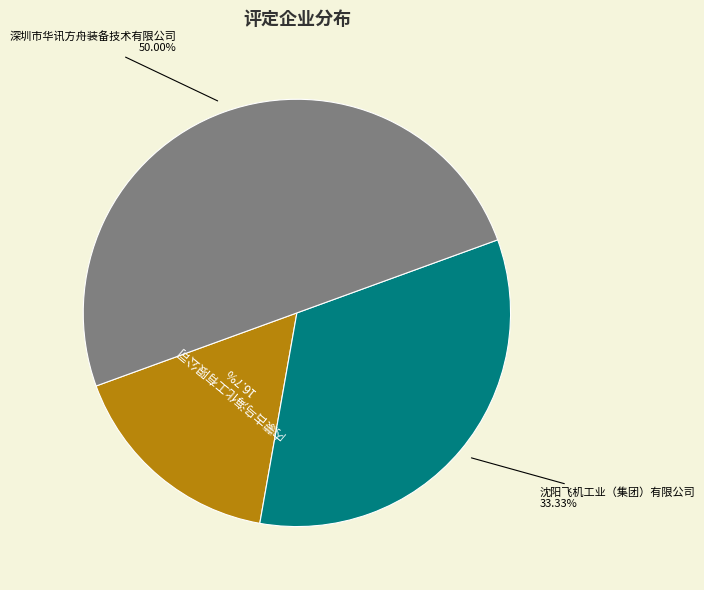

How many segments does this pie chart have?

3